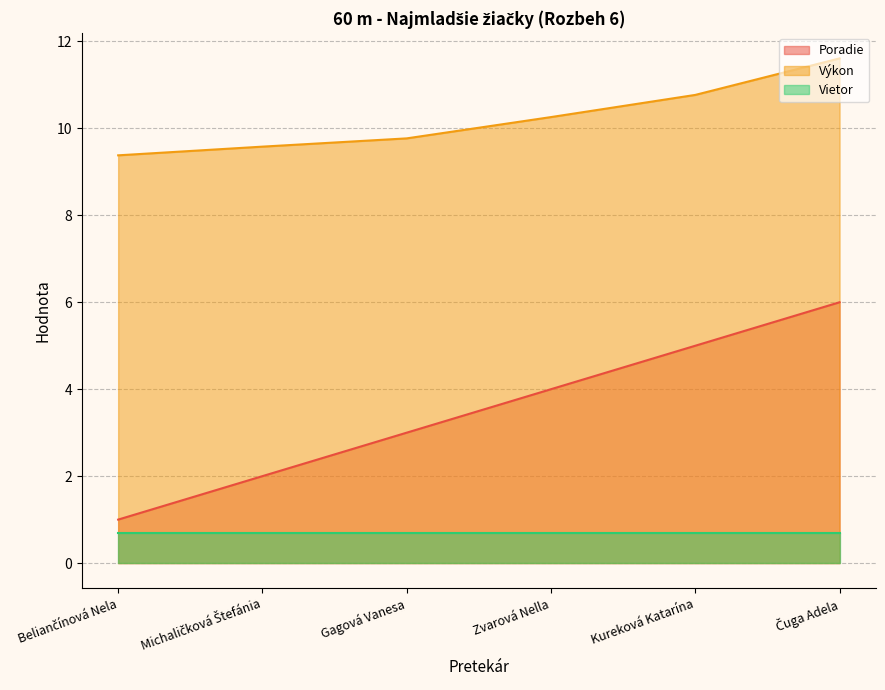

Count the Výkon values in the range 9 to 10.

3